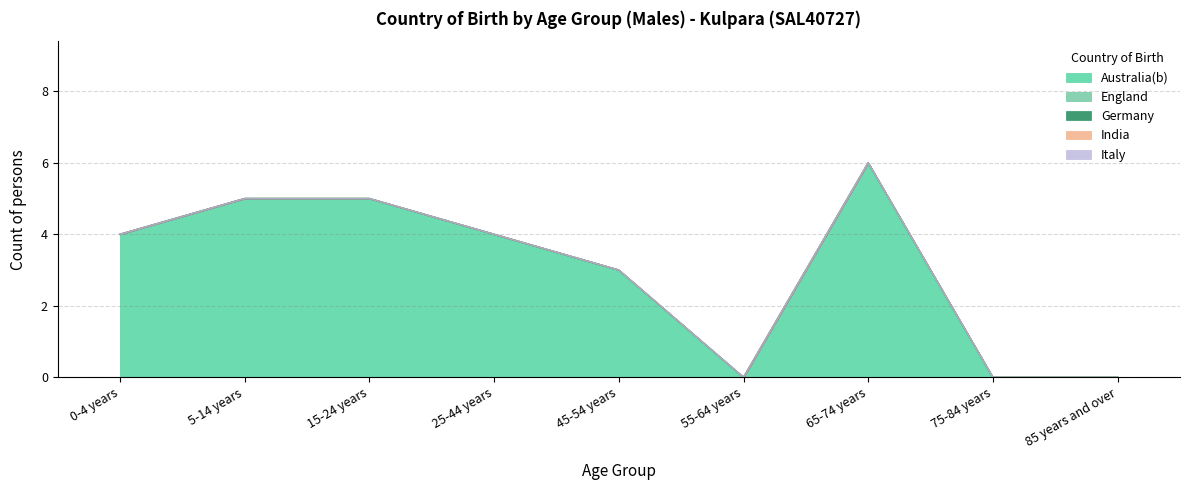

Rank the categories by Australia(b) value from highest to lowest.

65-74 years, 5-14 years, 15-24 years, 0-4 years, 25-44 years, 45-54 years, 55-64 years, 75-84 years, 85 years and over